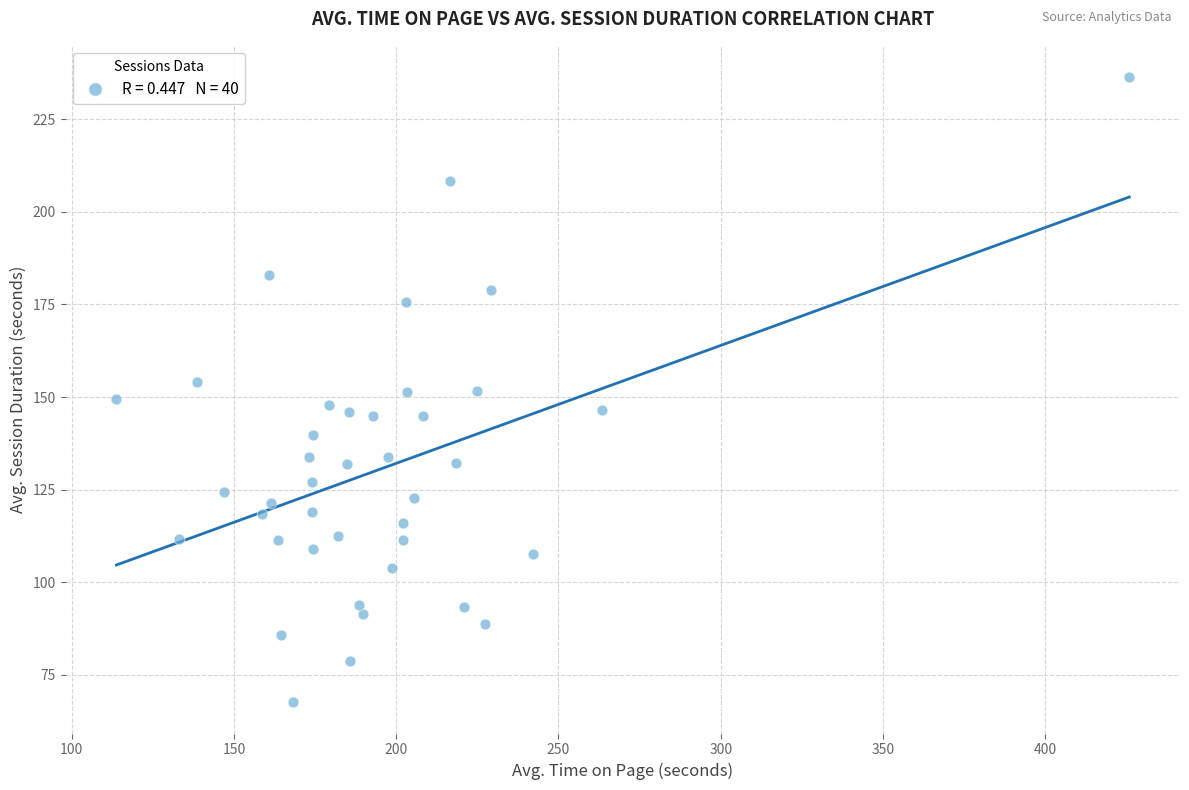

What is the range of X values (max minus min)?

312.1